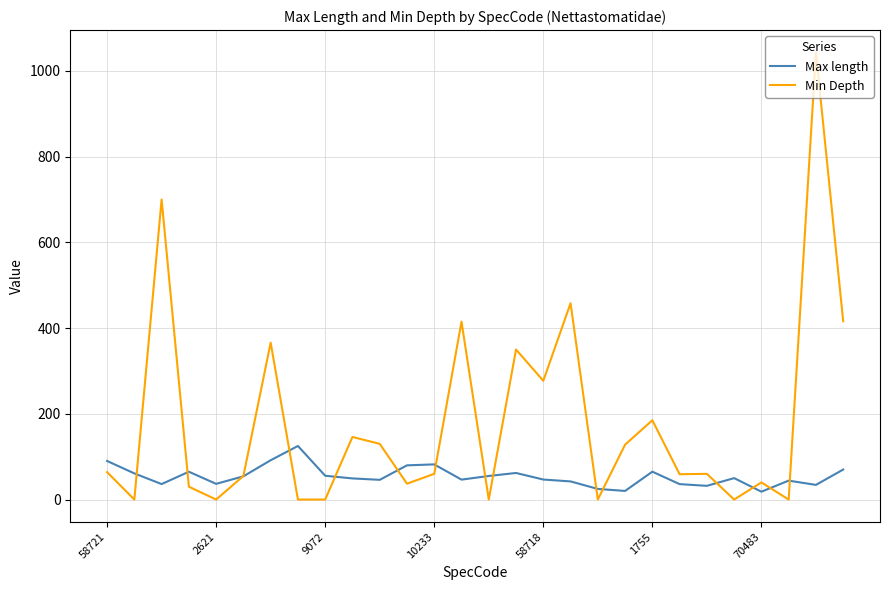

What are all the series names shown in the legend?

Max length, Min Depth